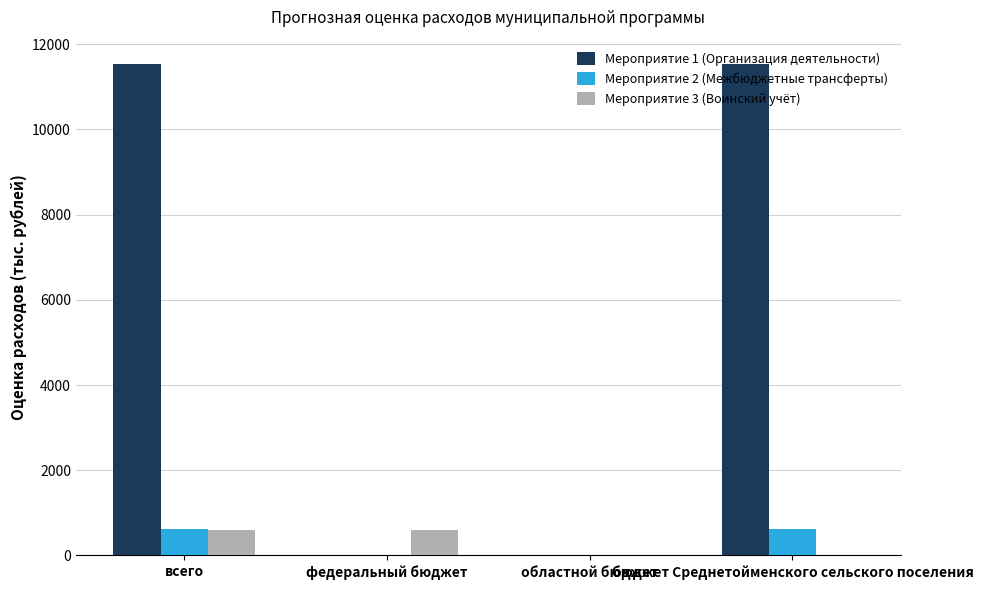

Which series has the largest total across all categories?

Мероприятие 1 (Организация деятельности)